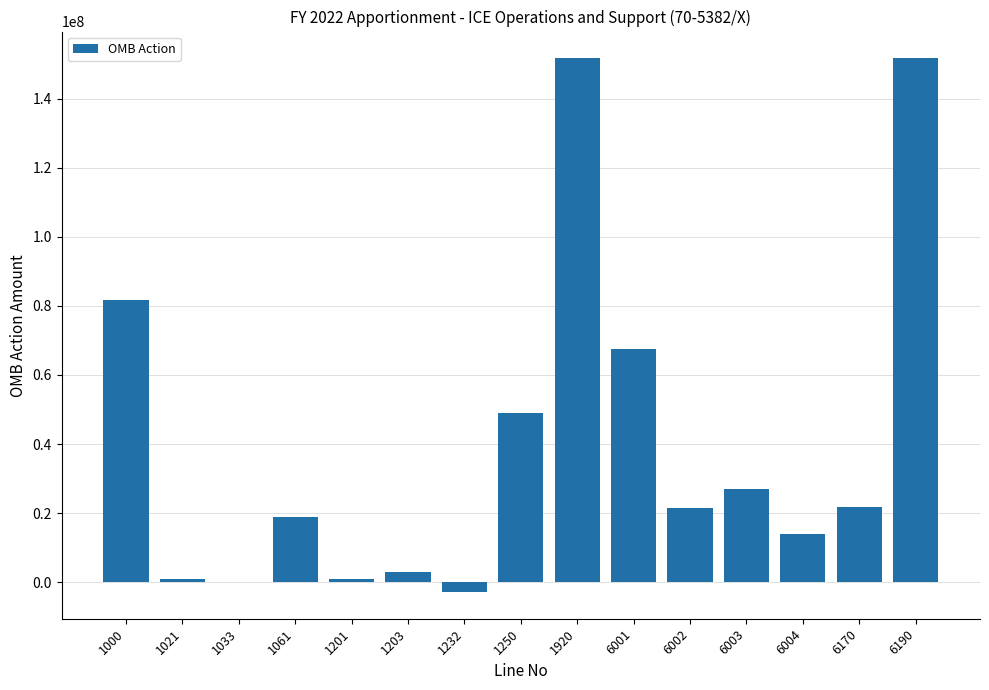

What is the ratio of the value at 1000 to the value at 6190?

0.5